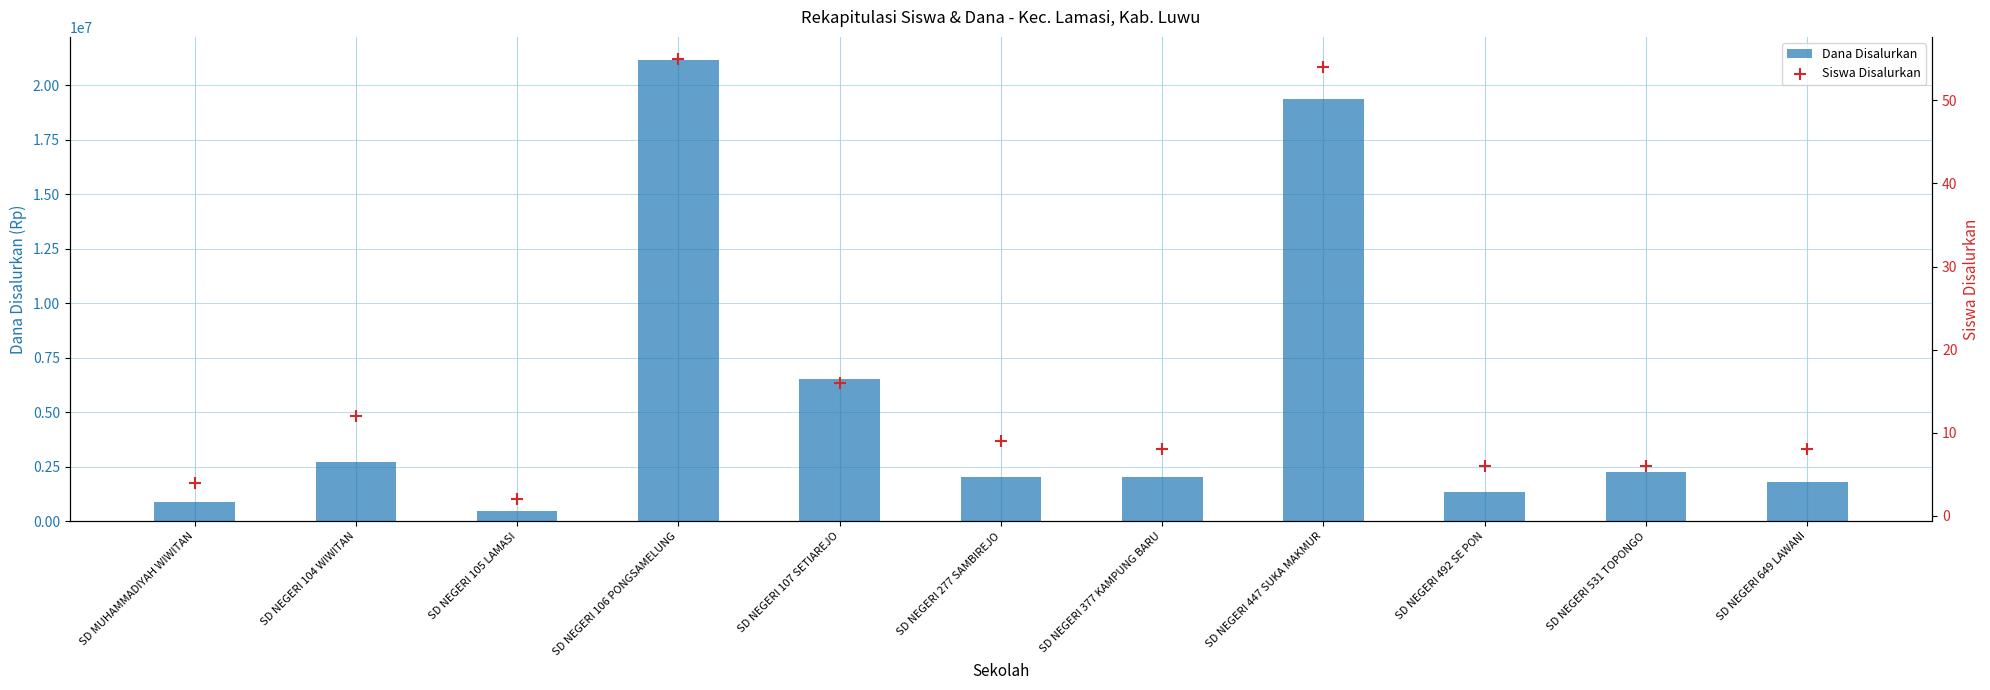

Which series has the largest Y range (max minus min)?

Dana Disalurkan